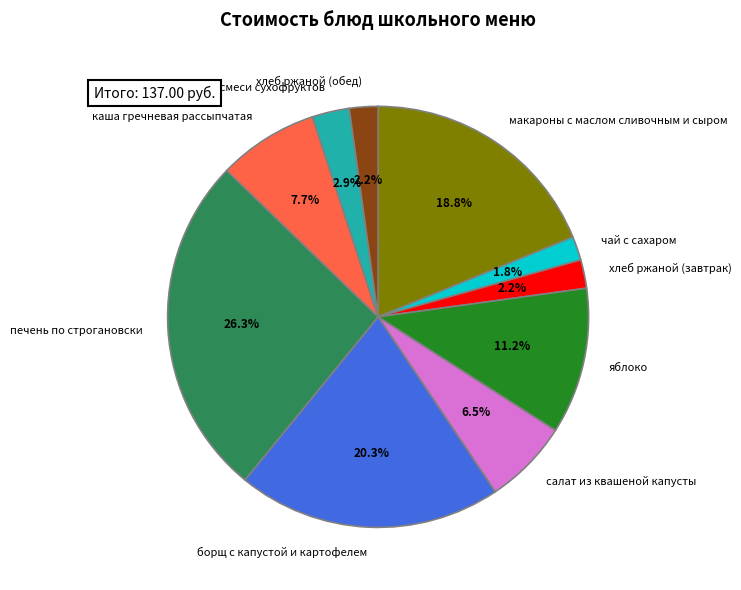

Do салат из квашеной капусты and каша гречневая рассыпчатая together represent more than half of the pie?

No